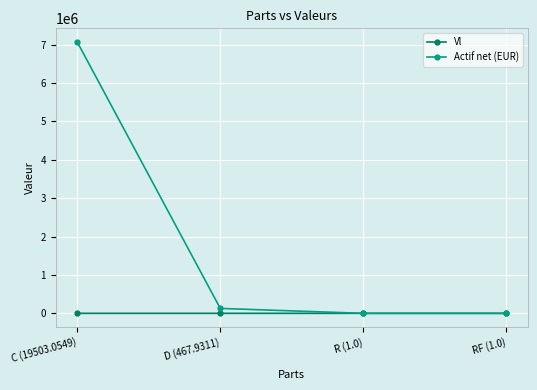

Between D (467.9311) and RF (1.0), which series saw the biggest shift?

Actif net (EUR)